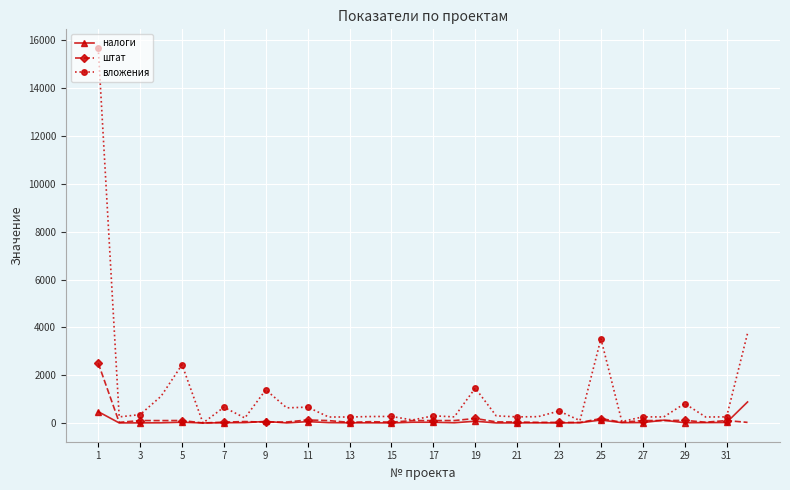

Which series has the largest total across all categories?

вложения